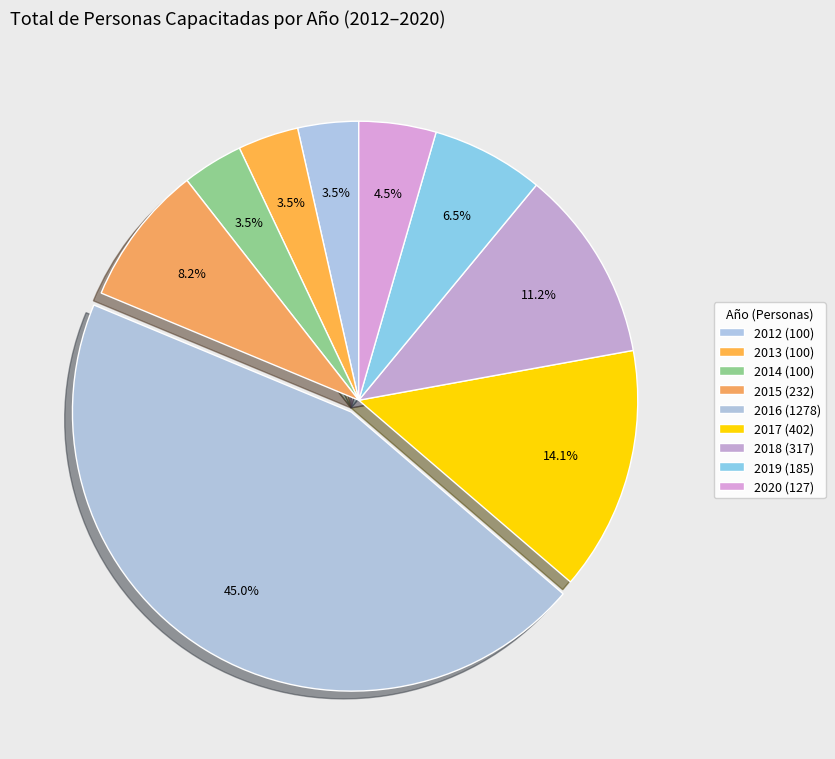

How many segments does this pie chart have?

9